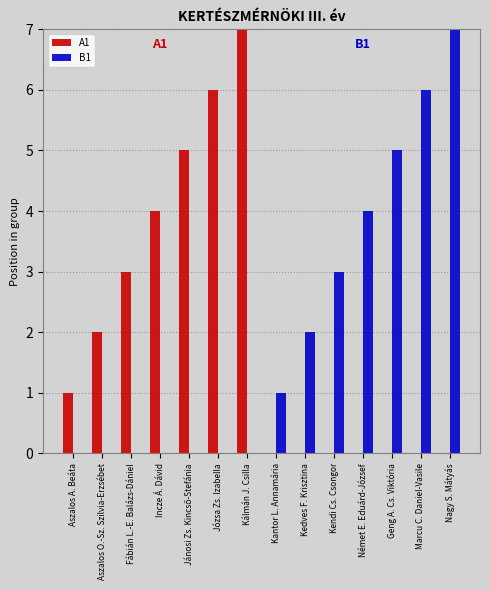

Does the chart contain stacked bars?

No